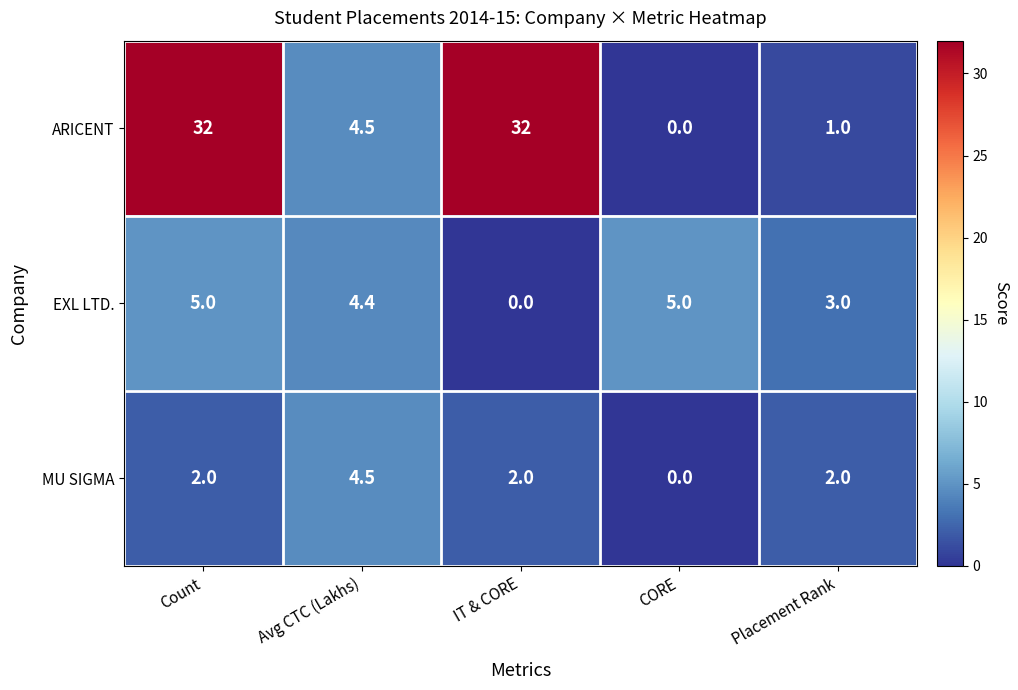

Which series has the widest spread of values?

ARICENT